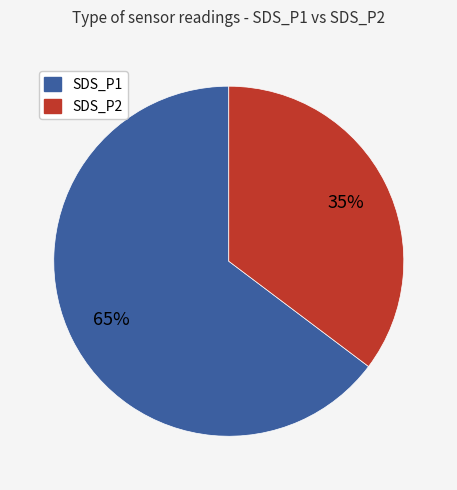

Combined, do SDS_P1 and SDS_P2 account for over 50%?

Yes